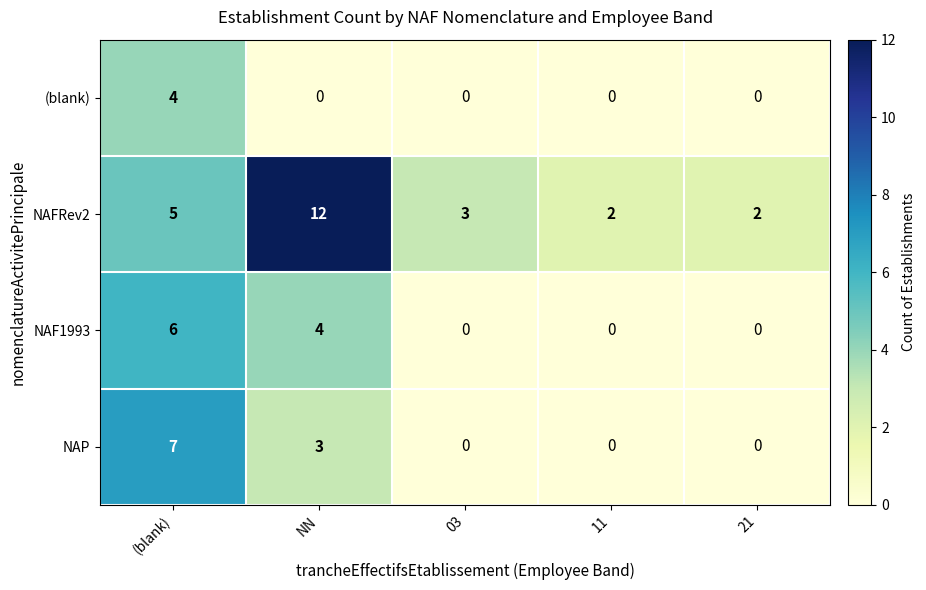

Is it true that NAFRev2 equals 3 at 03?

True